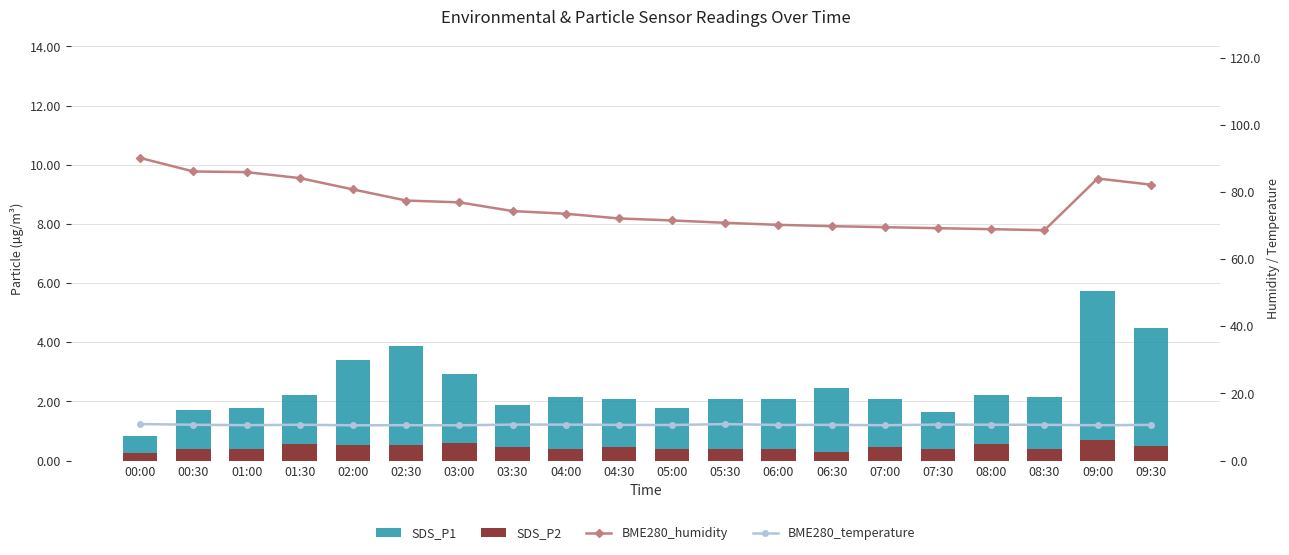

At how many categories does at least one series exceed 68?

20